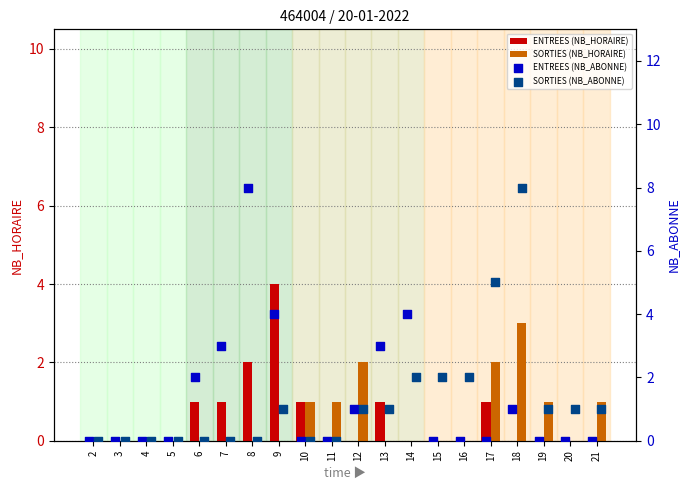

Which series has the largest Y range (max minus min)?

ENTREES (NB_ABONNE)